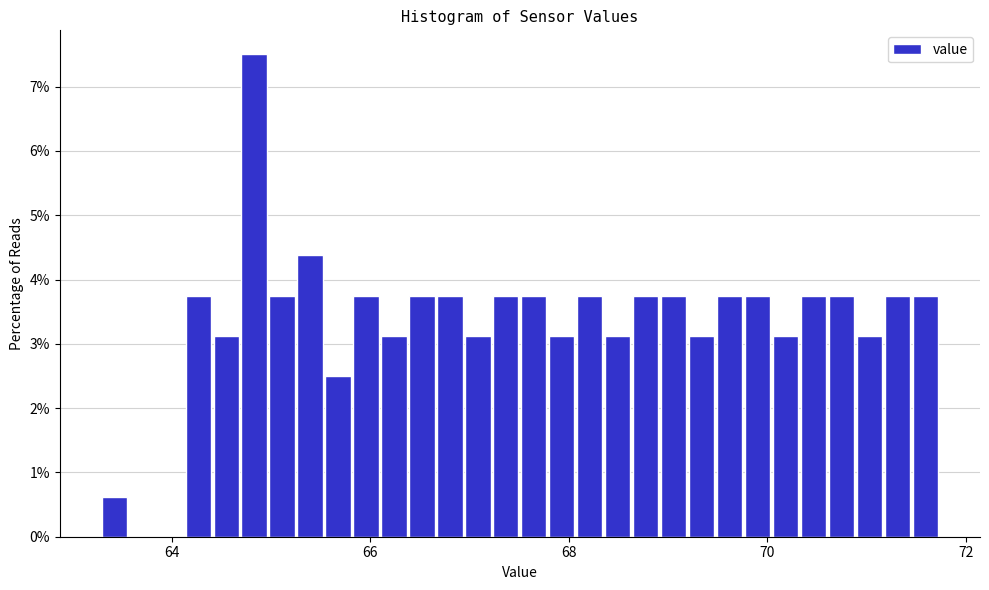

Read against the x-axis, roughly where is the centre of the tallest bar?

64.8